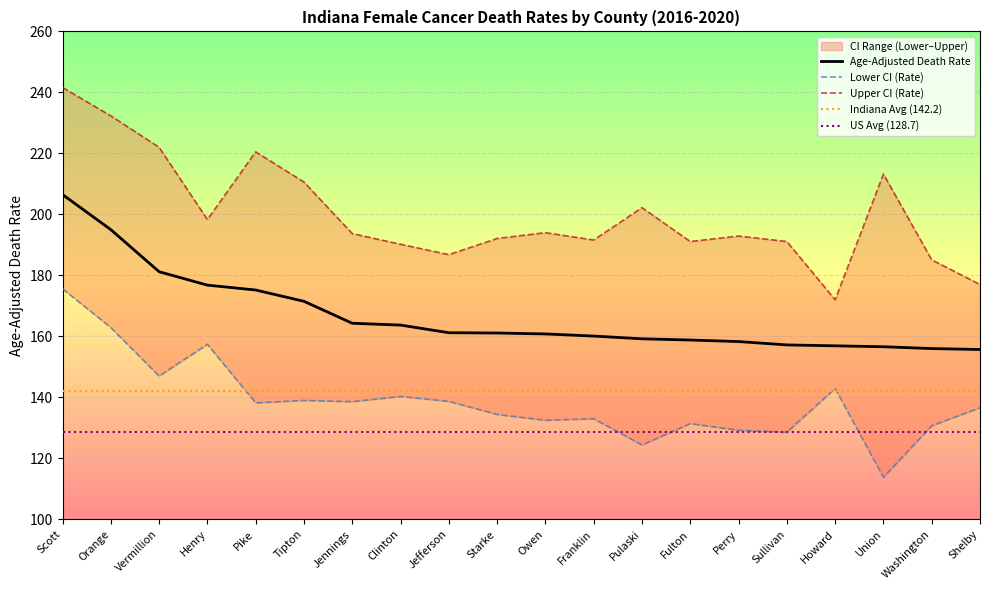

What is the label of the 10th point from the left?

Starke